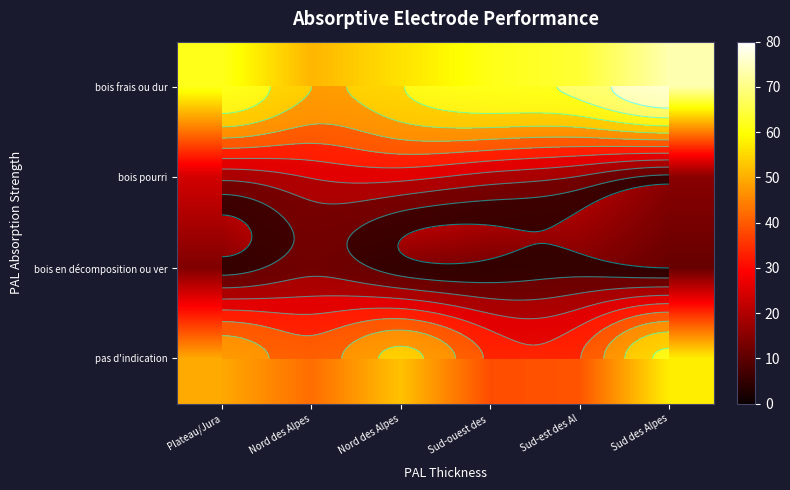

At which label does bois frais ou dur first exceed 61?

Plateau/Jura